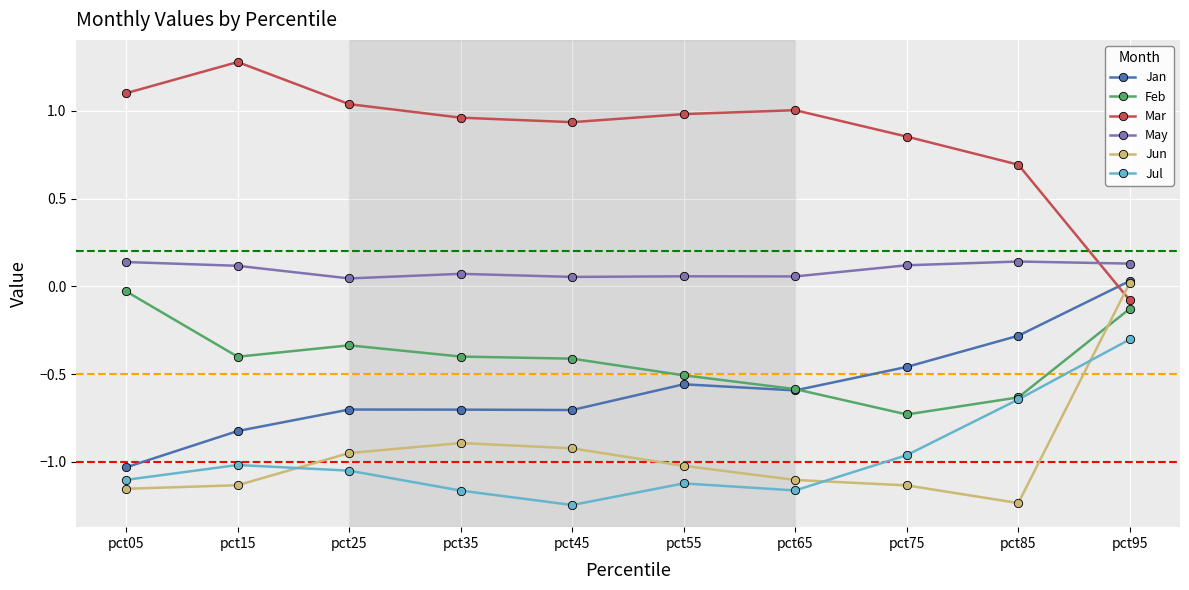

How many values in Jun are below zero?

9